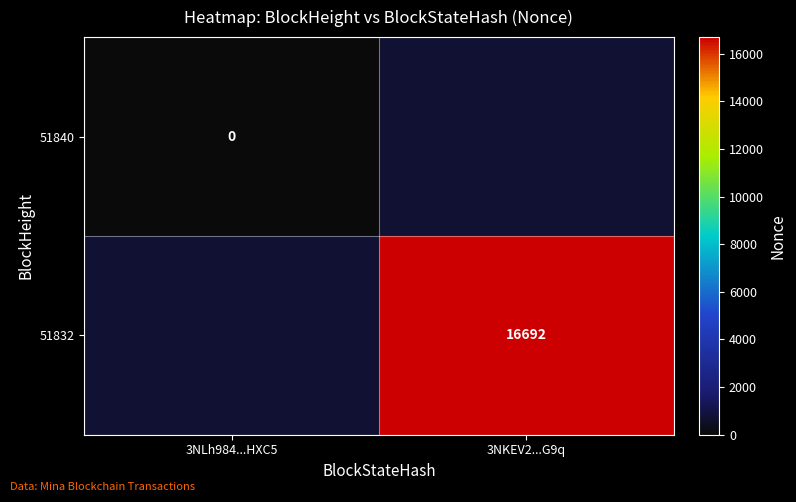

The value of 51832 at 3NKEV2...G9q is 10898. True or false?

False